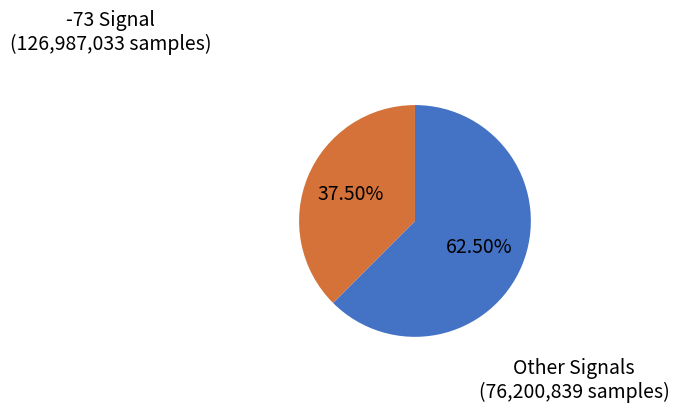

What is the smallest slice in the pie chart?

Other Signals